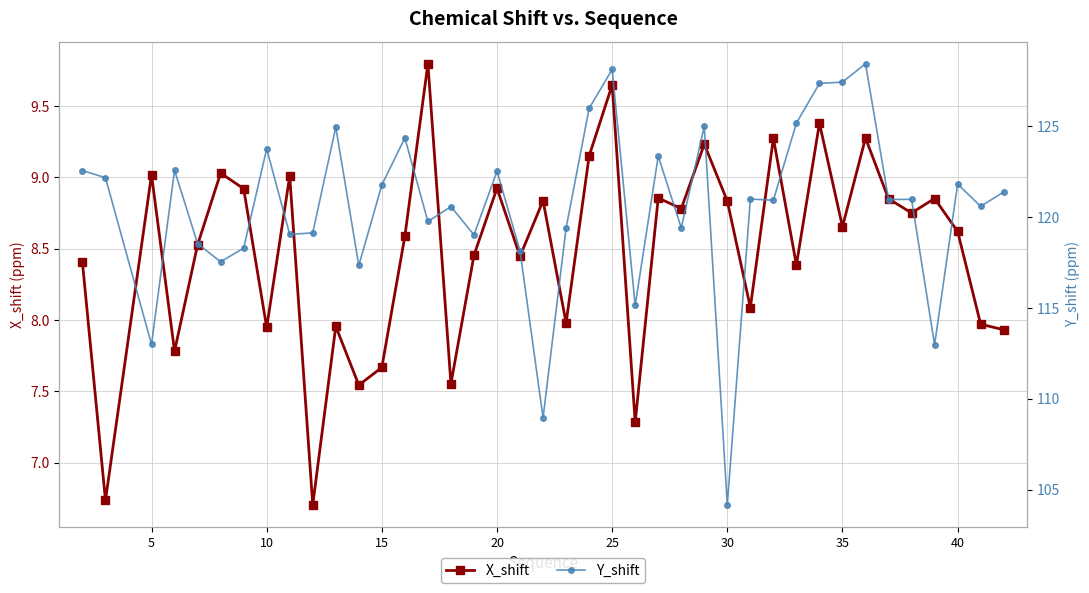

What is the highest value of the Y_shift series?

128.4